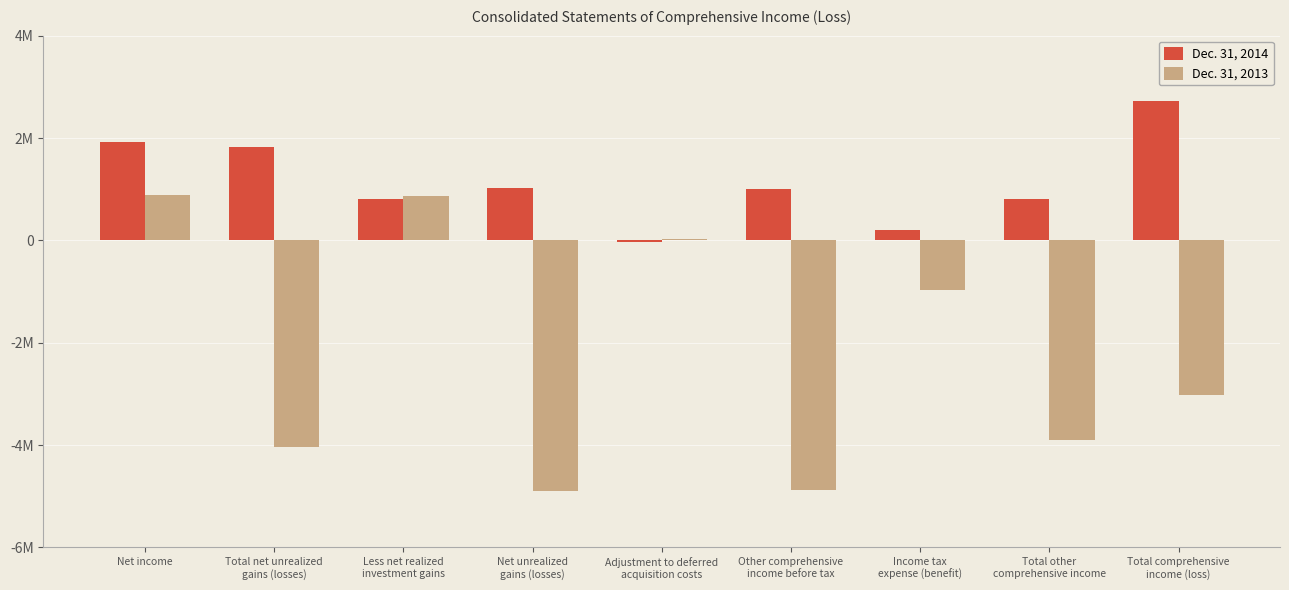

Which label corresponds to the largest value in the chart?

Total comprehensive
income (loss)